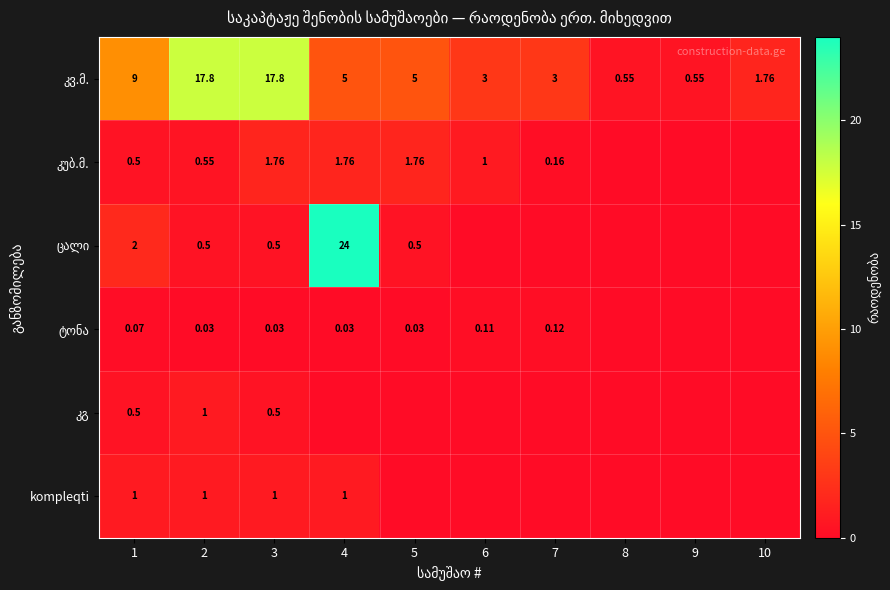

Rank the series by their maximum value, from lowest to highest.

ტონა, კგ, kompleqti, კუბ.მ., კვ.მ., ცალი